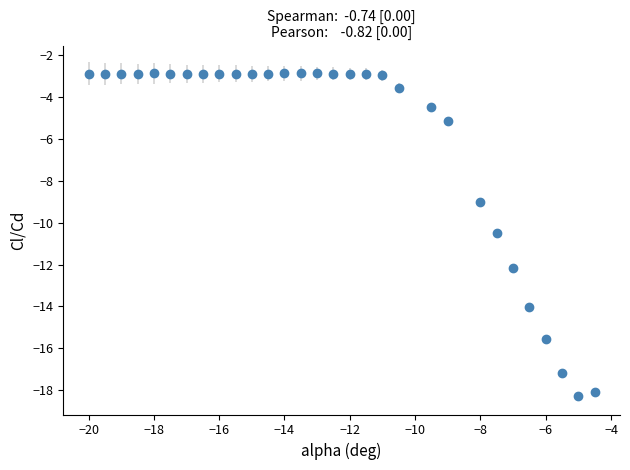

What is the maximum value shown in the chart?

-2.9